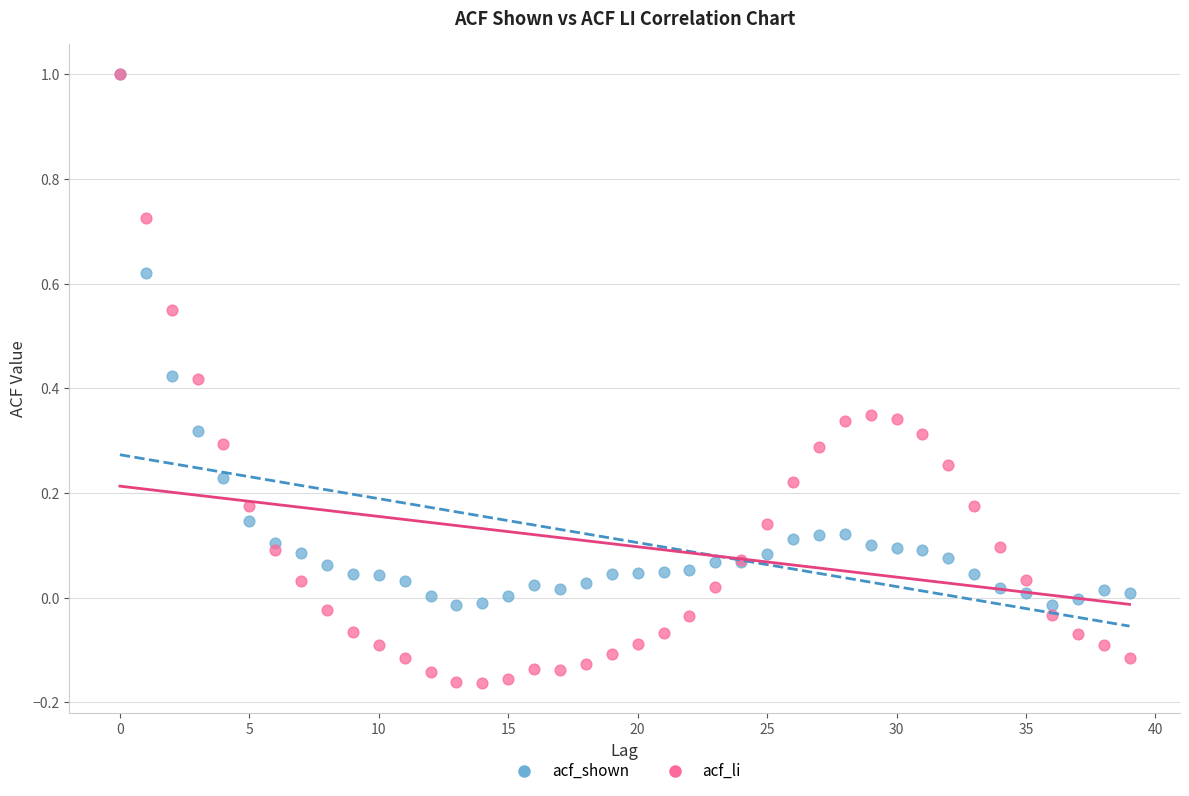

Which series contains the lowest Y value?

acf_li